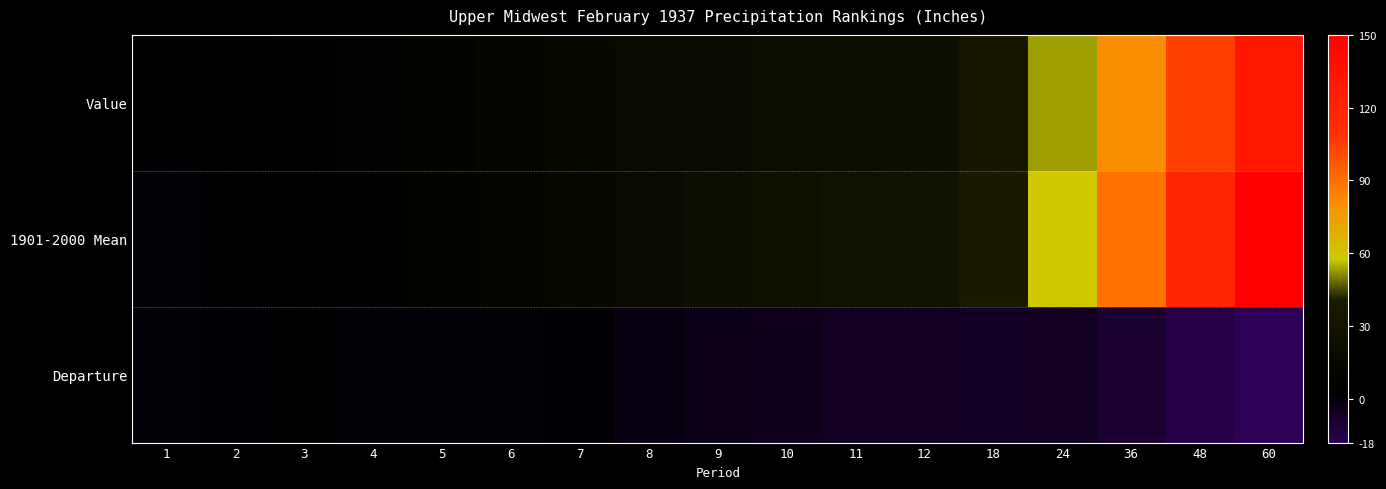

How many series are shown in this chart?

3